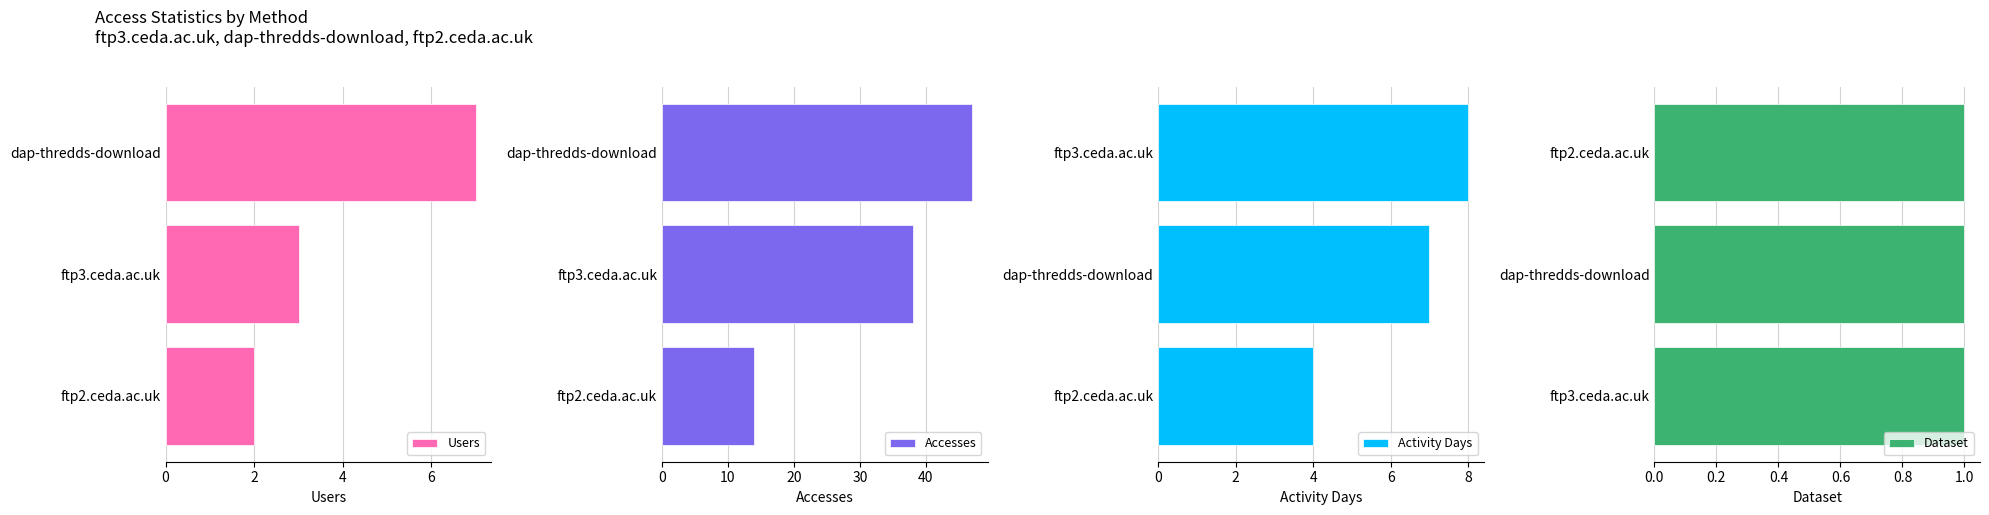

Rank the series by their maximum value, from lowest to highest.

Dataset, Users, Activity Days, Accesses